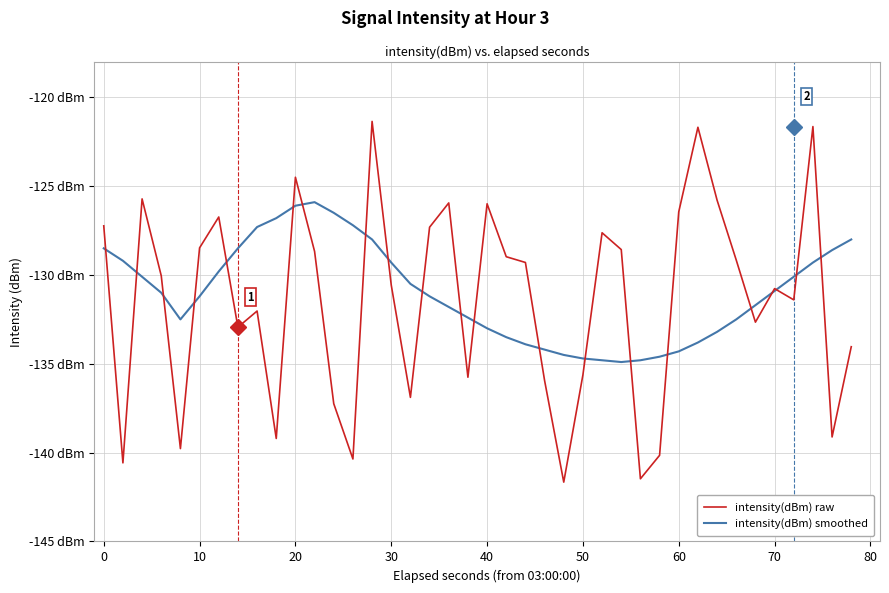

Is this an area chart (filled region under the line)?

No